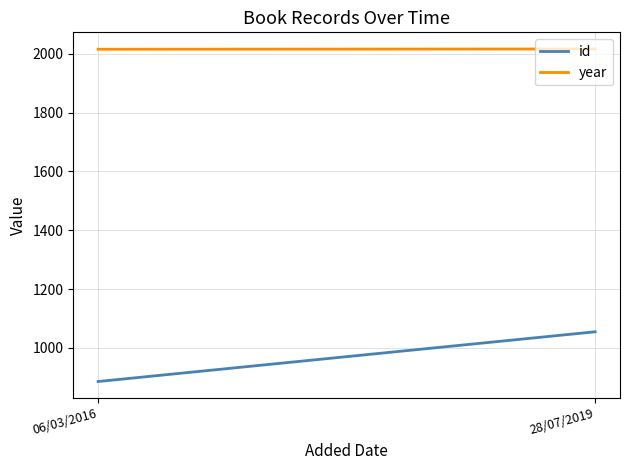

What is the sum of the year values at 06/03/2016 and 28/07/2019?

4031